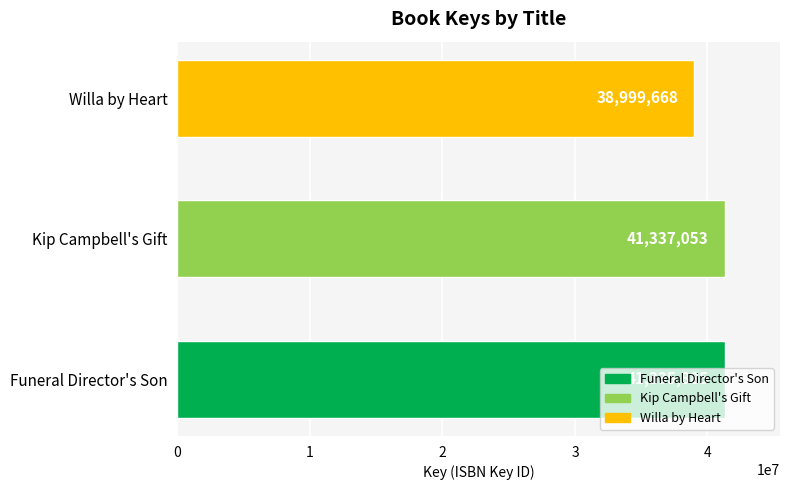

Rank the categories by value from highest to lowest.

Kip Campbell's Gift, Funeral Director's Son, Willa by Heart